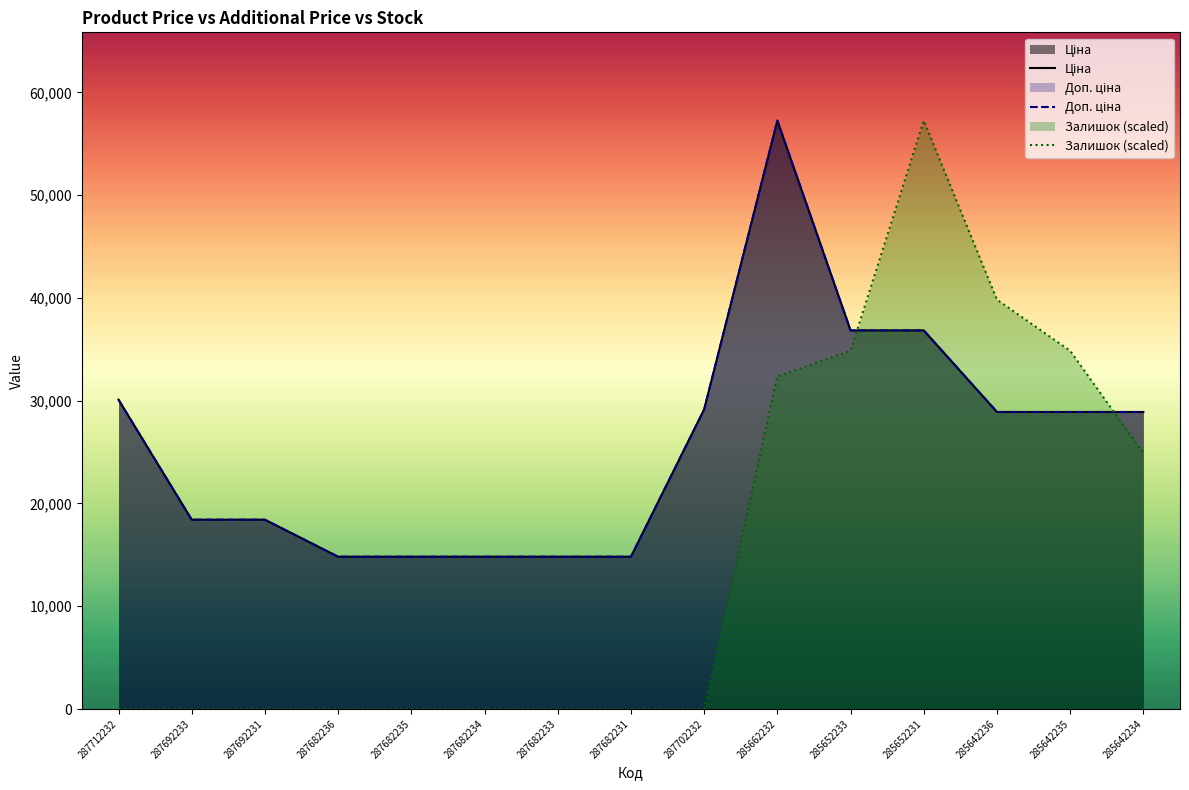

In Залишок, how many points are higher than both neighbors (excluding endpoints)?

1